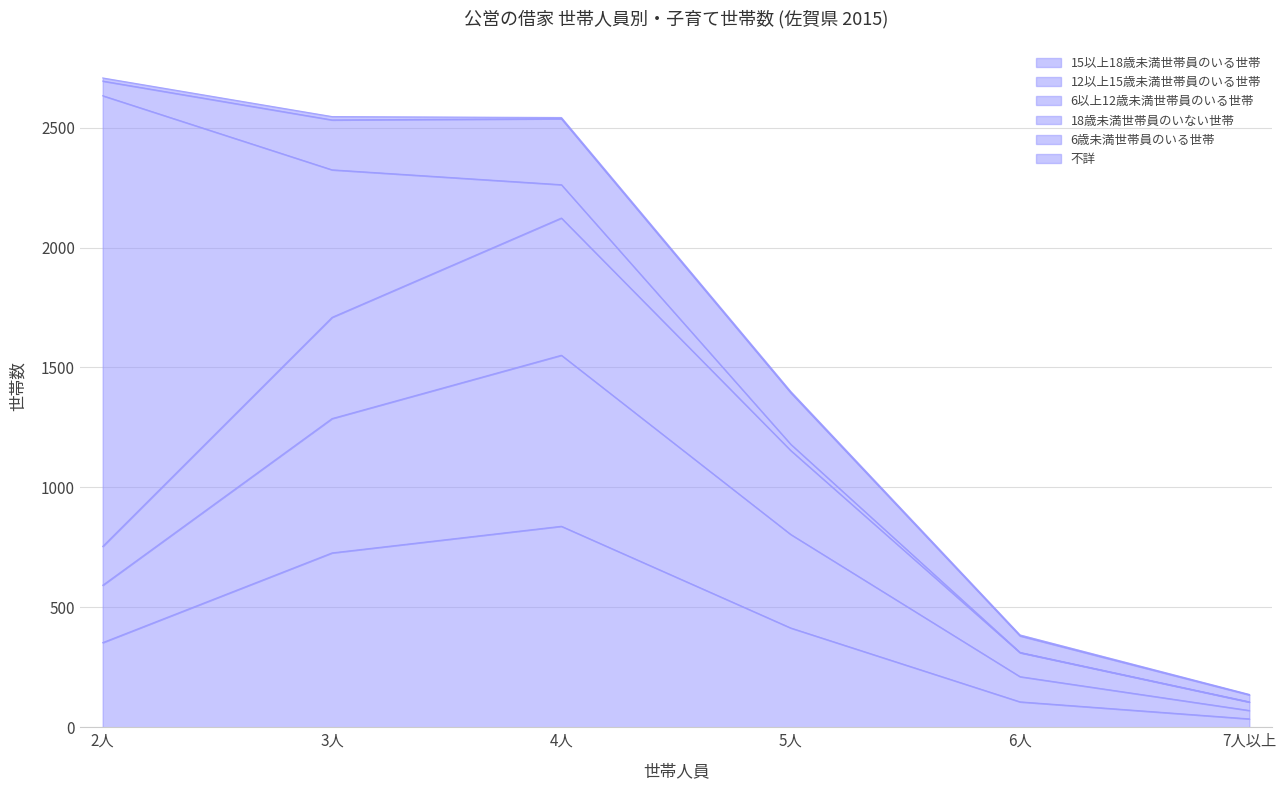

How many lines are shown in the chart?

6